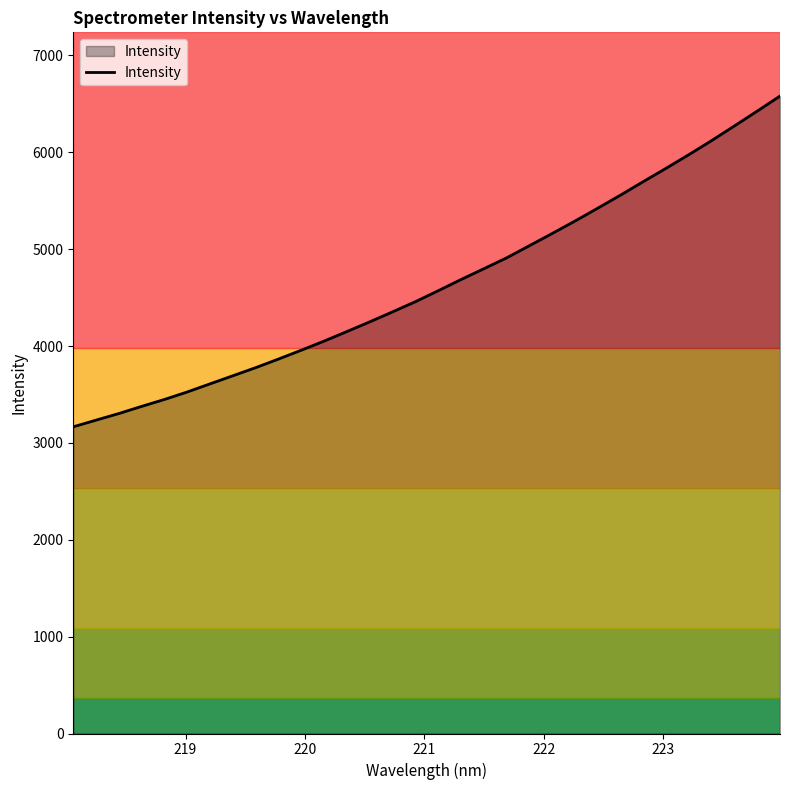

What is the difference between the maximum and minimum values?

3414.0